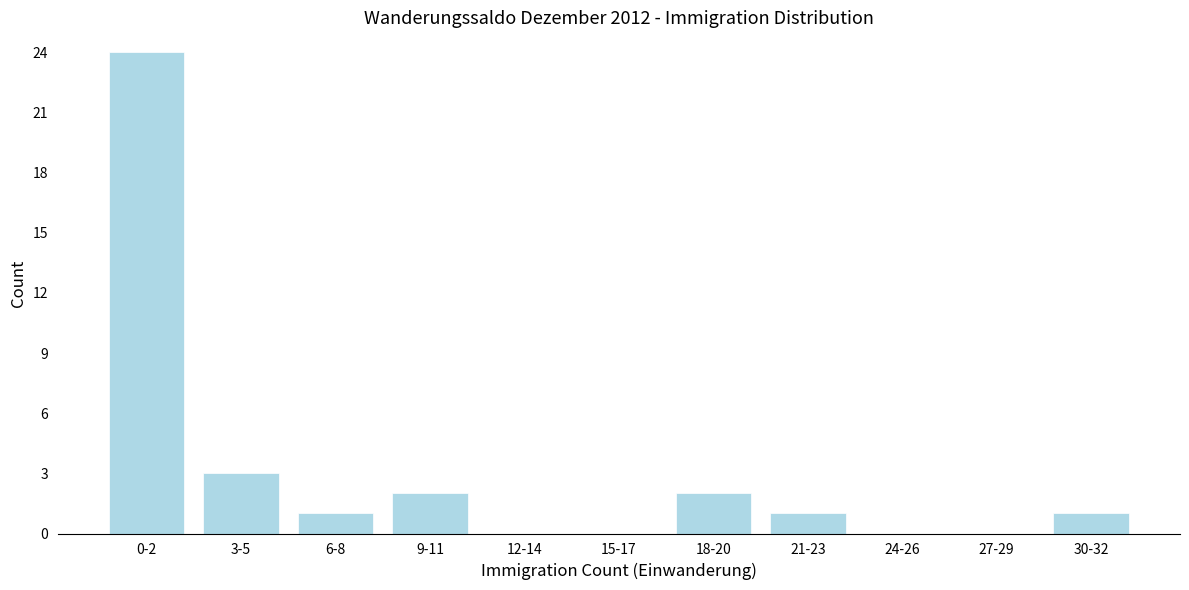

Reading left to right, what are all the values shown in this chart?

0-2=24	3-5=3	6-8=1	9-11=2	12-14=0	15-17=0	18-20=2	21-23=1	24-26=0	27-29=0	30-32=1